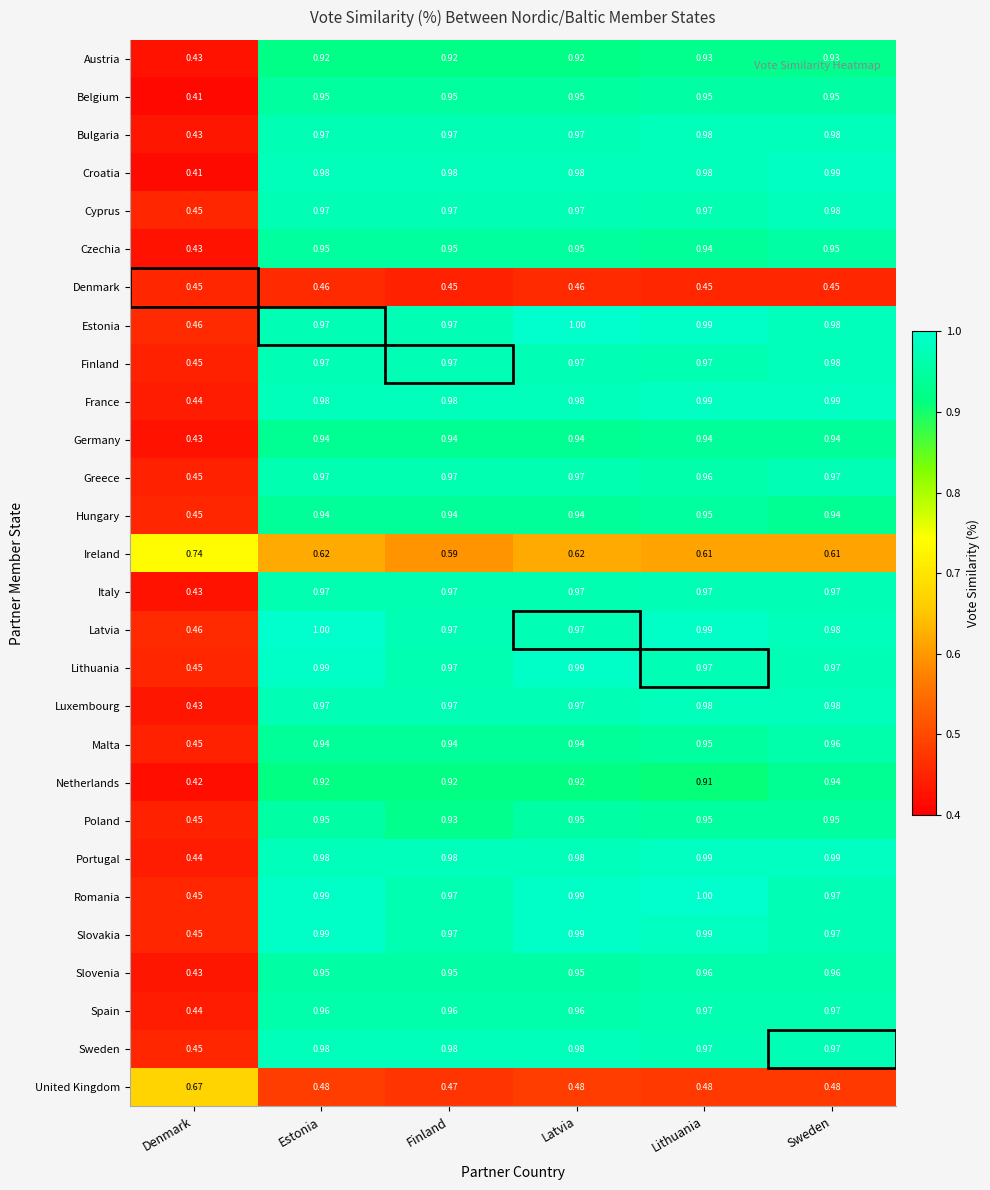

At how many categories does at least one series exceed 0?

6